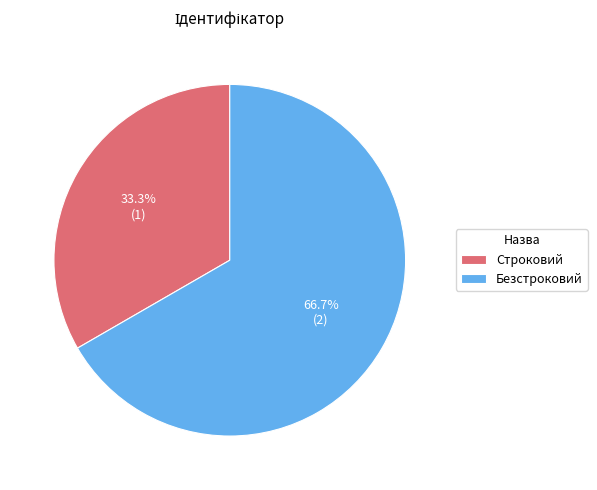

To the nearest percent, what percentage of the pie is Строковий?

33%